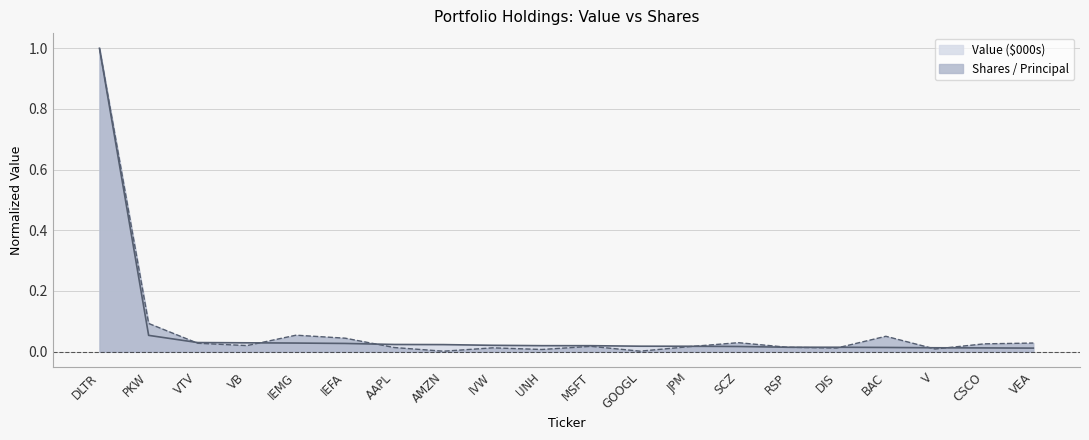

Which series has the largest range (max minus min)?

Shares / Principal